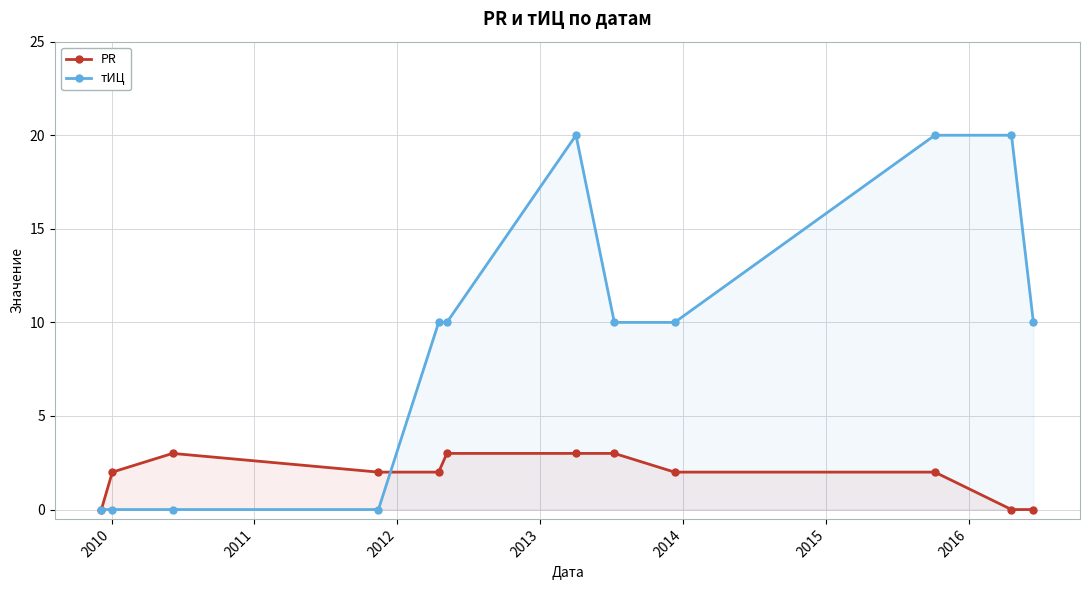

Does the chart display data point markers on the line(s)?

Yes